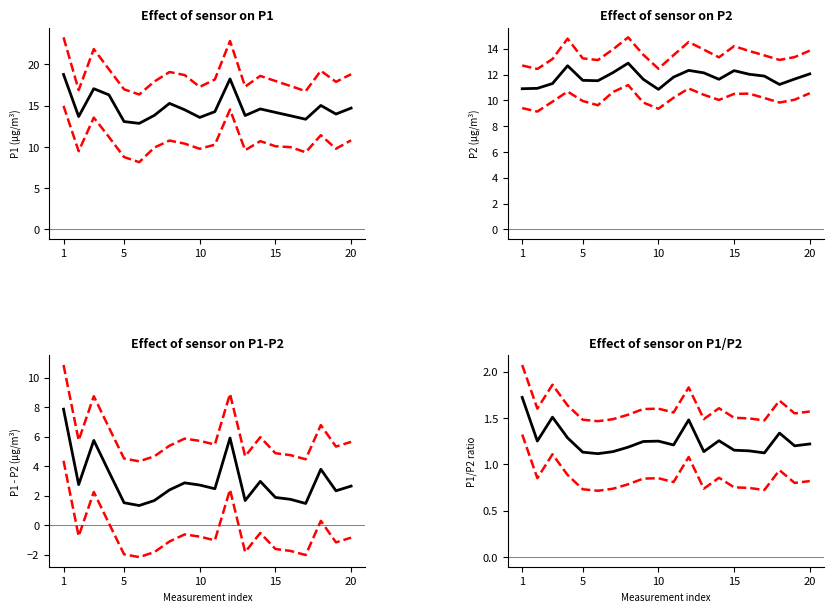

What is the average value of the P2 series?

11.8